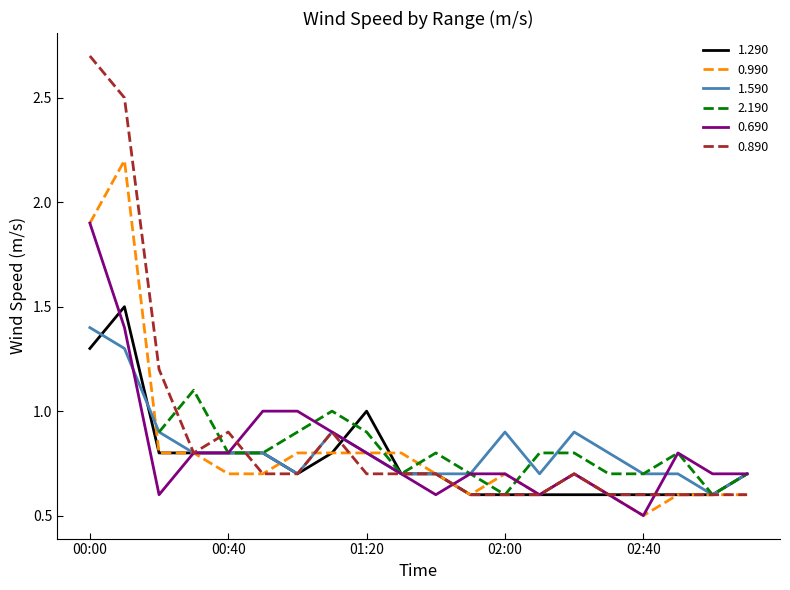

Which has a higher value, 2012/01/20 01:40 or 2012/01/20 02:10?

2012/01/20 01:40